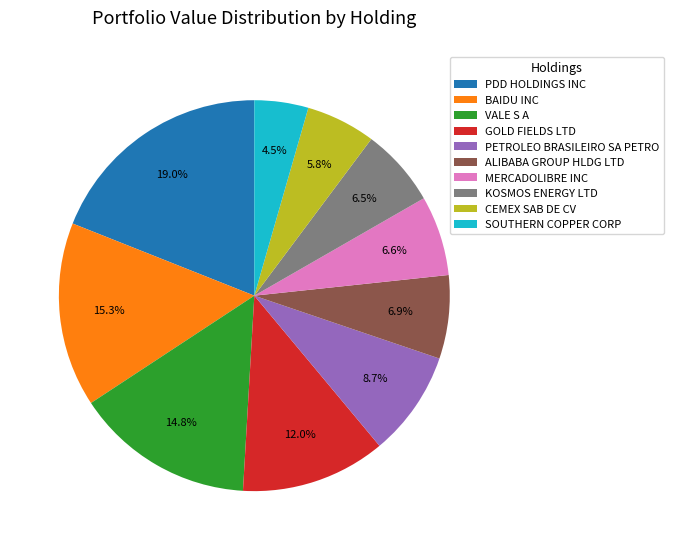

Does MERCADOLIBRE INC account for over 50% of the chart?

No